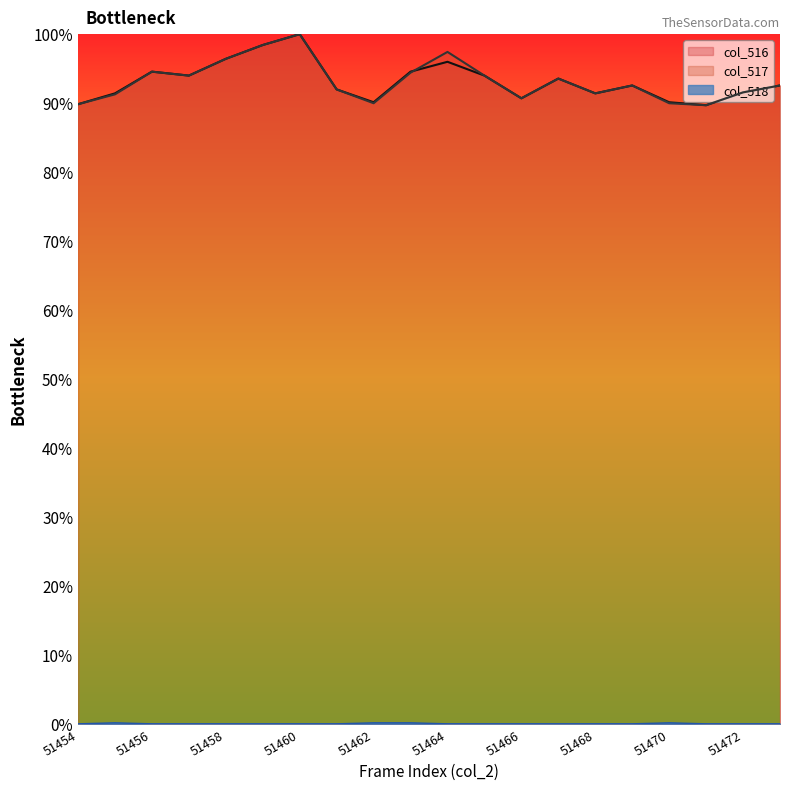

Does the chart display data point markers on the line(s)?

No